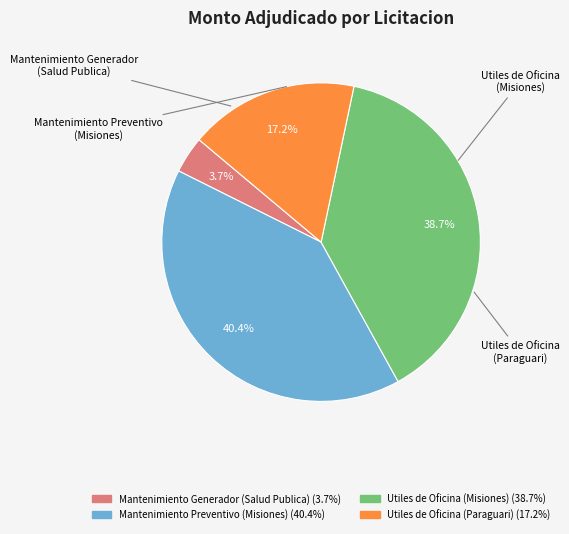

Does any single category account for the majority?

No